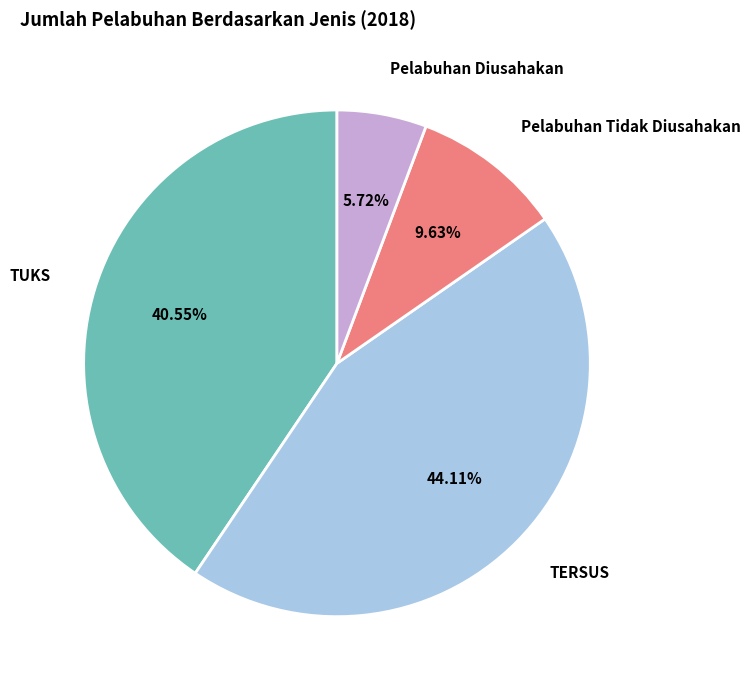

Which category has the biggest portion of the pie?

TERSUS